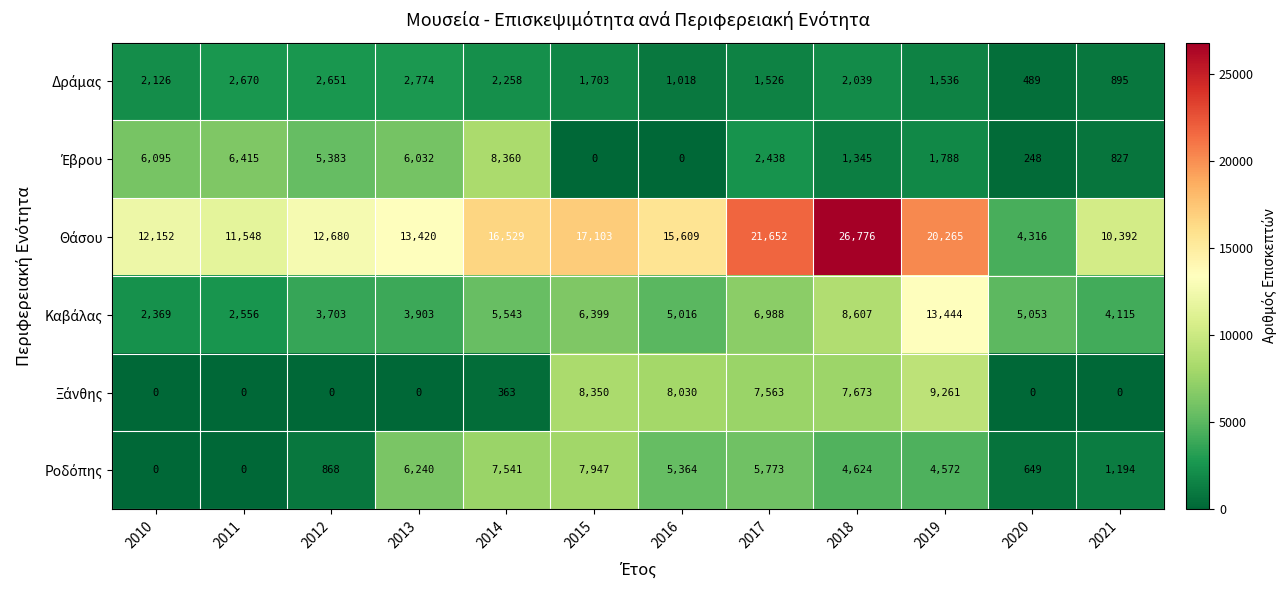

At which category is the sum across all series the highest?

2018